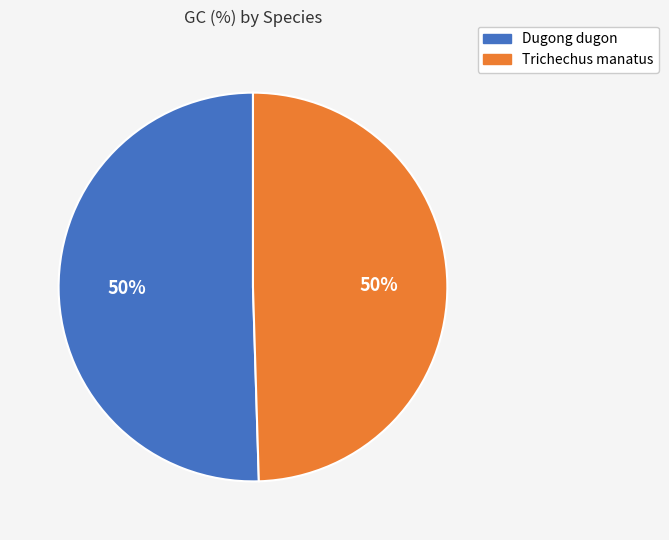

To the nearest percent, what is the combined percentage of Trichechus manatus and Dugong dugon?

100%